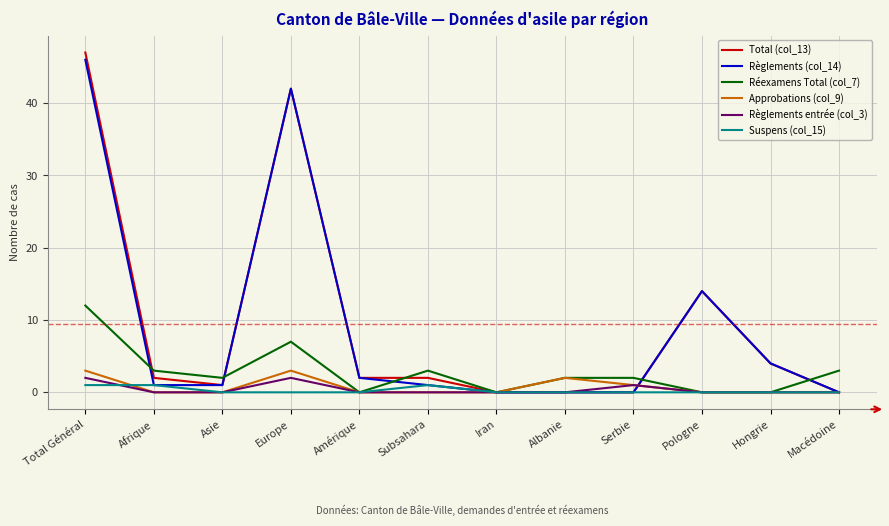

How many lines are shown in the chart?

6